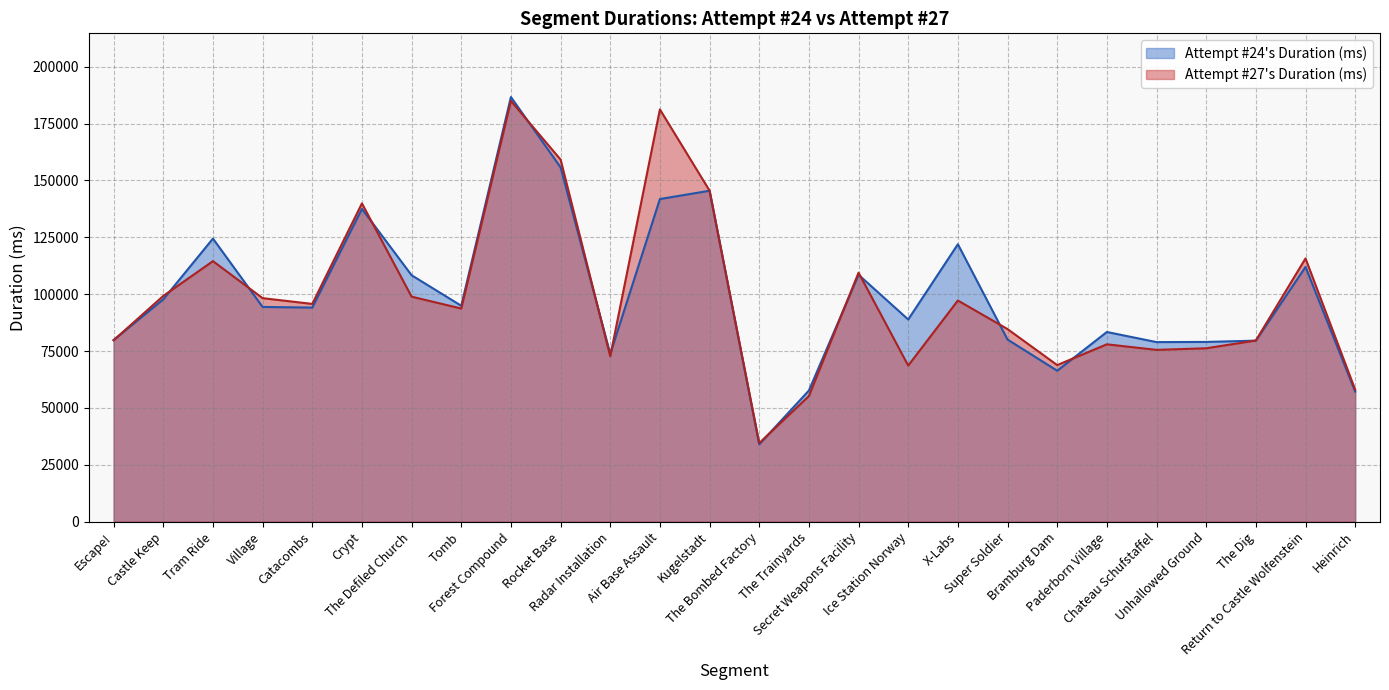

At Return to Castle Wolfenstein, list the series in order from largest to smallest.

Attempt #27's Duration (ms), Attempt #24's Duration (ms)